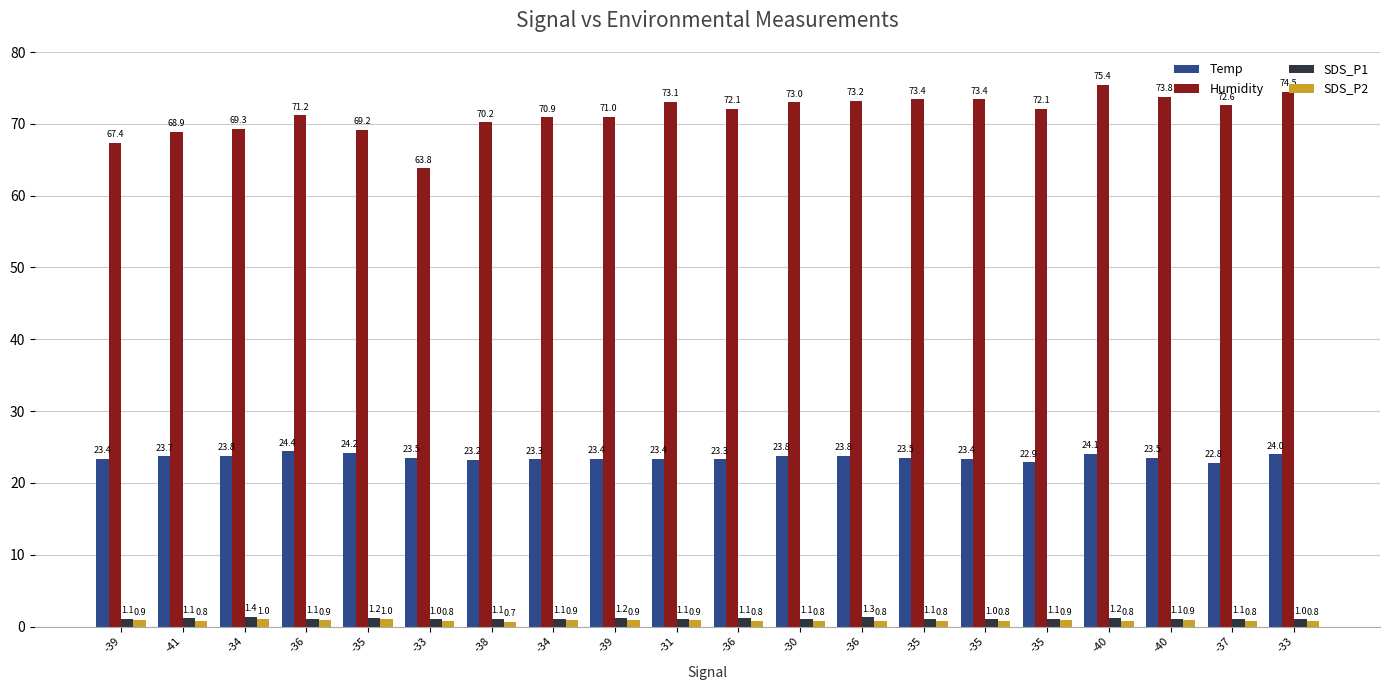

What are all the series names shown in the legend?

Temp, Humidity, SDS_P1, SDS_P2